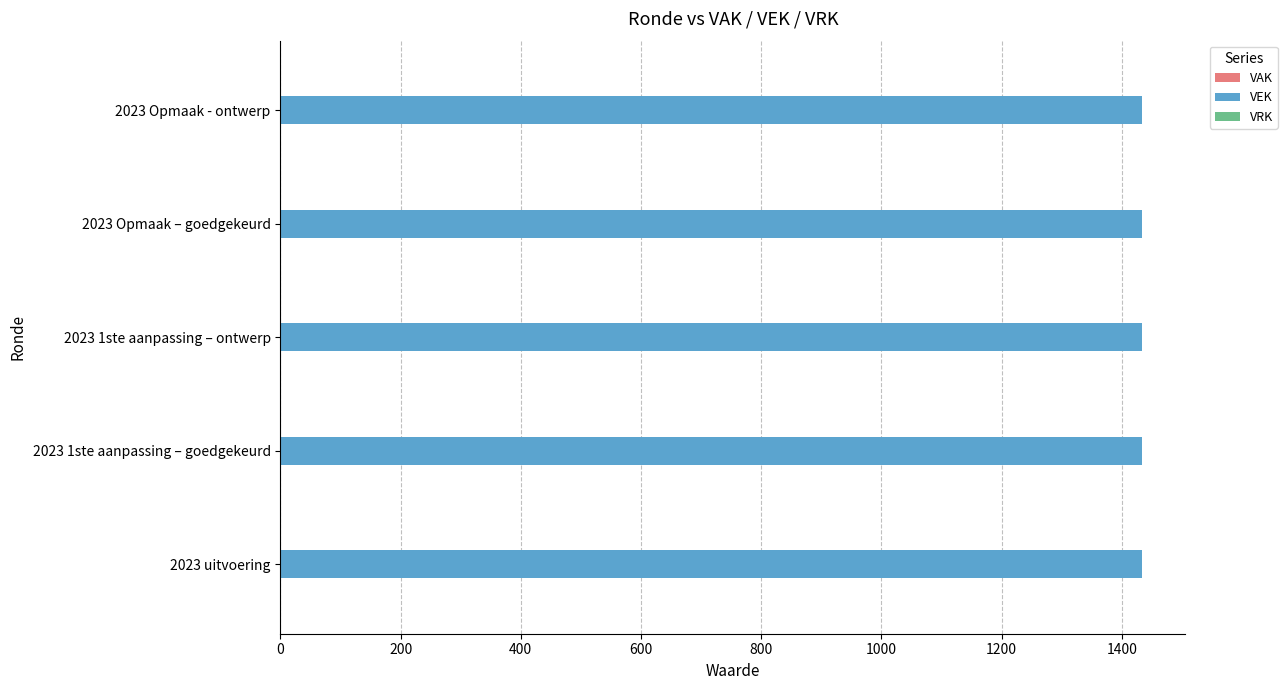

What position from the right is 2023 1ste aanpassing – goedgekeurd?

4